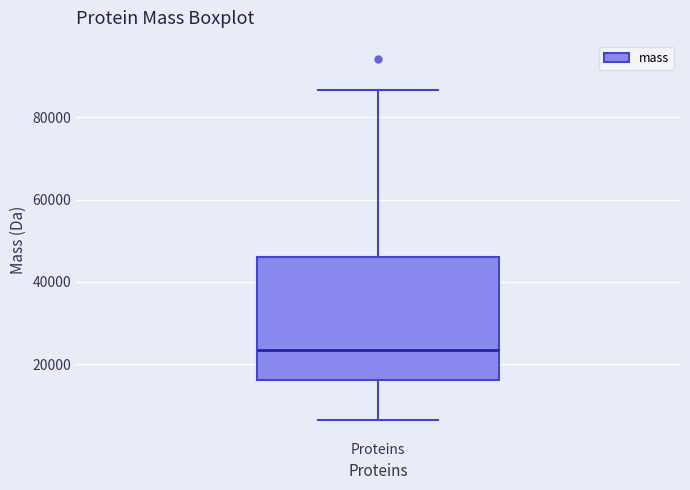

Where is the upper edge of the box for Proteins on the y-axis? The values are not printed on the chart, so give them approximately, as read against the axis.

46000